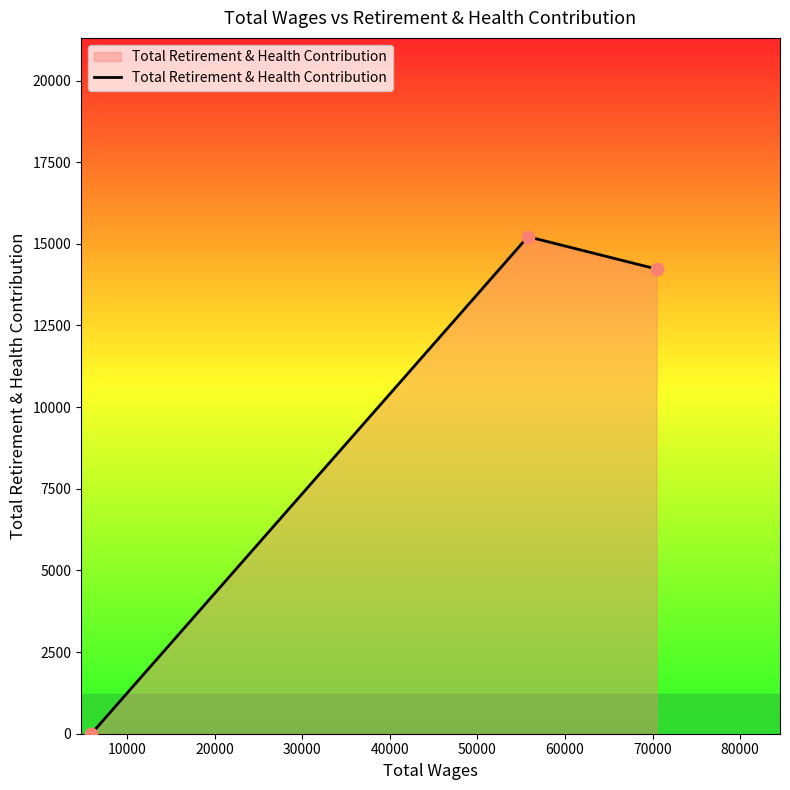

What is the sum of all values?

29446